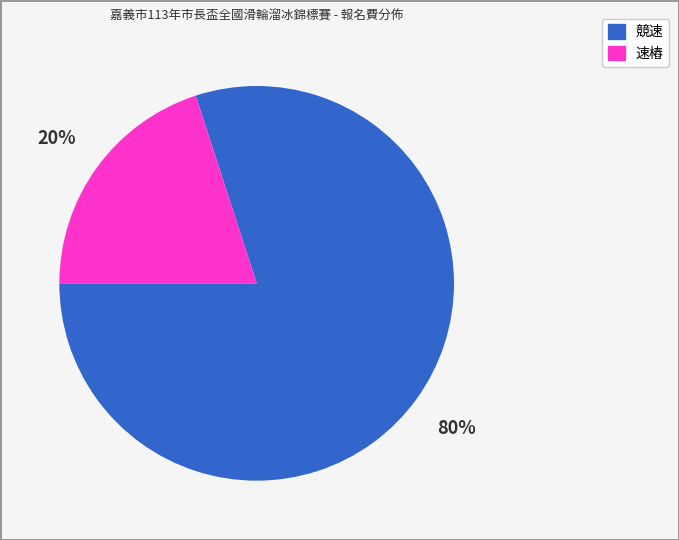

Rank the categories by value from lowest to highest.

速樁, 競速